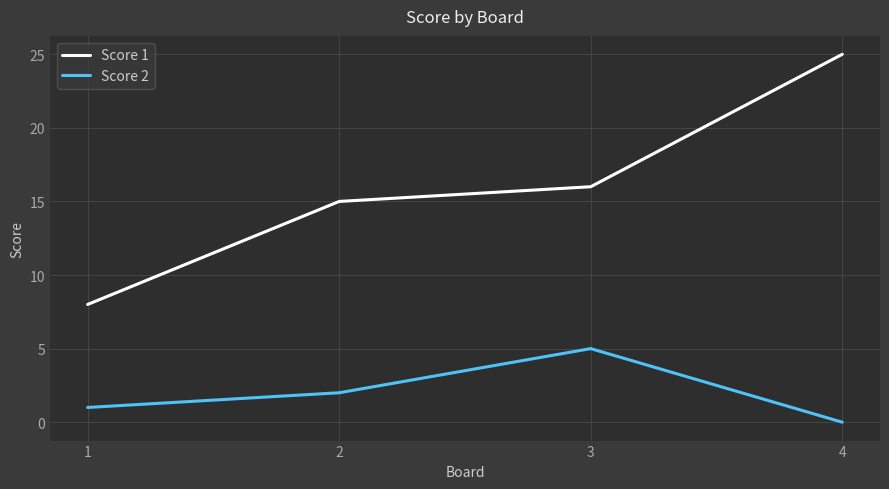

Reading left to right, list all the values displayed in this chart.

Score 1: 1=8	2=15	3=16	4=25
Score 2: 1=1	2=2	3=5	4=0